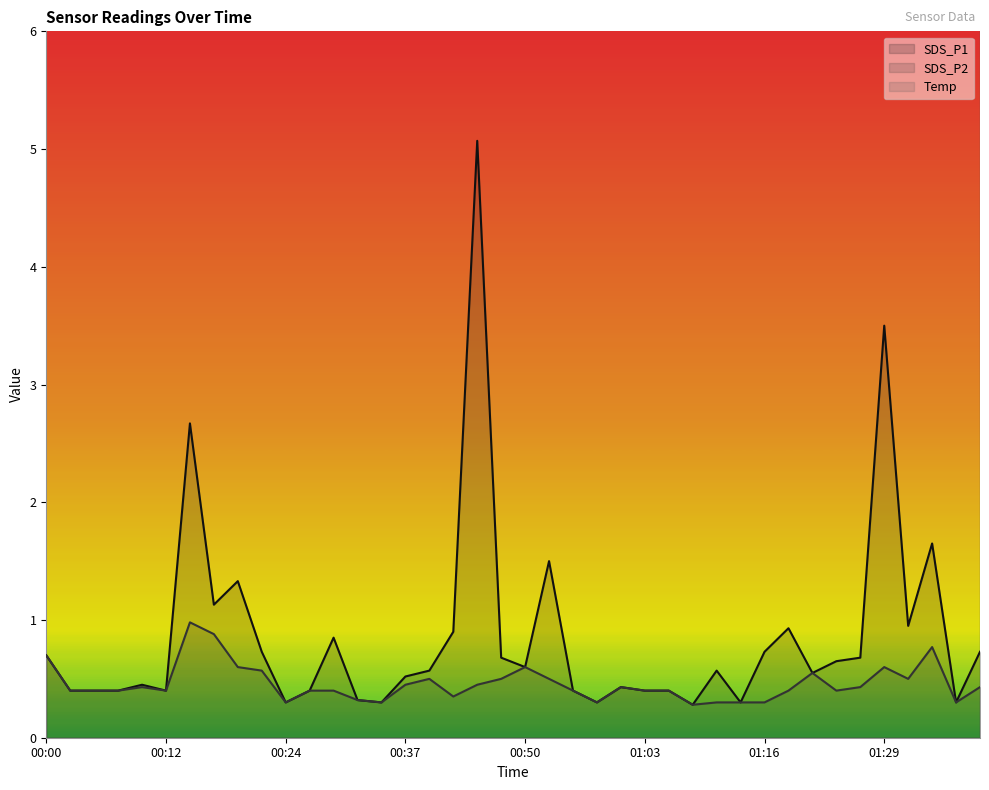

In SDS_P1, how many points are lower than both neighbors (excluding endpoints)?

11